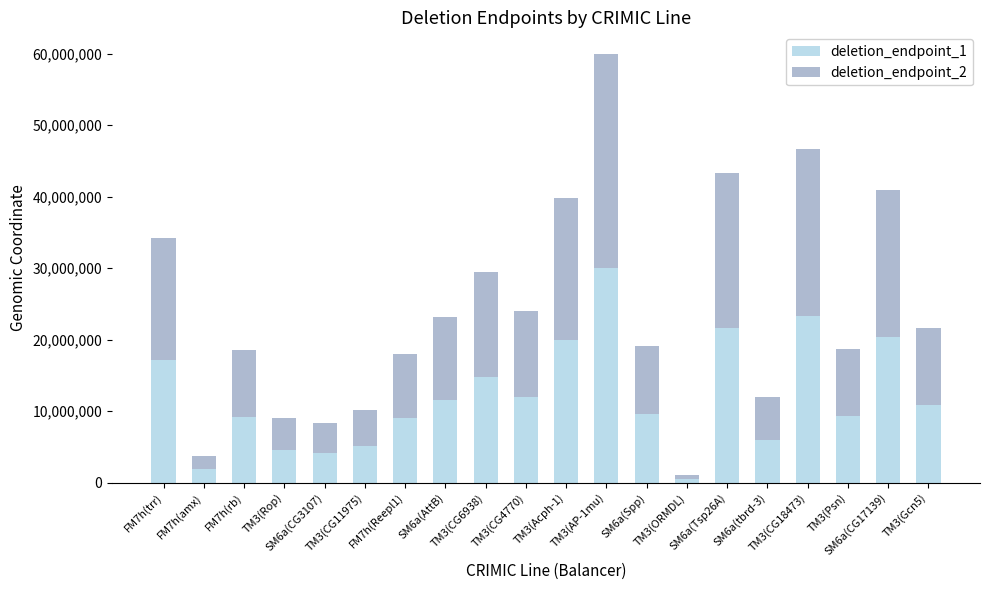

What is the total value across all series at TM3(ORMDL)?

1087709